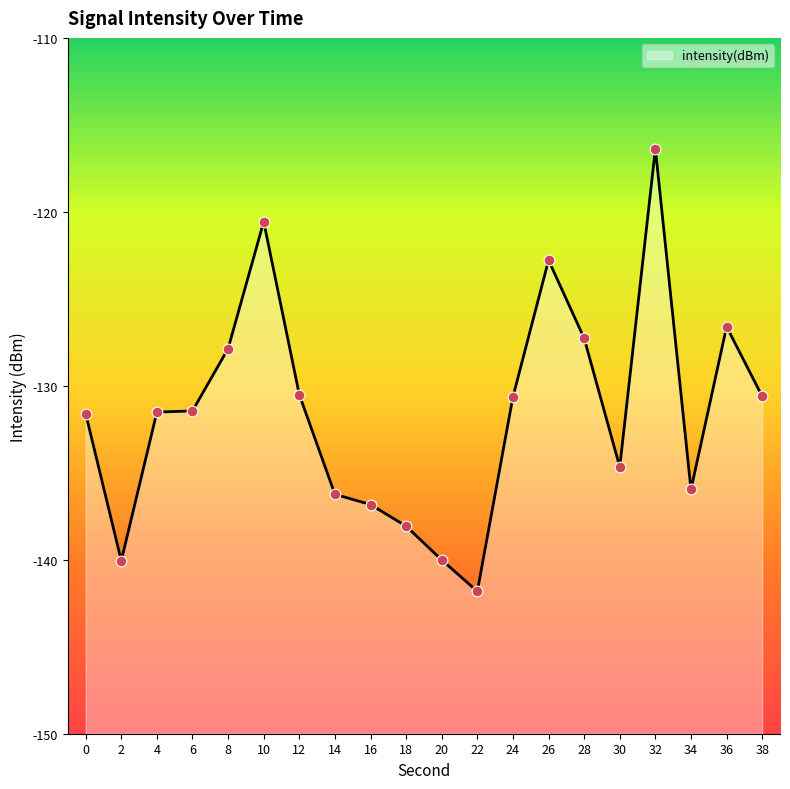

What is the change in value from 0 to 2?

-8.5